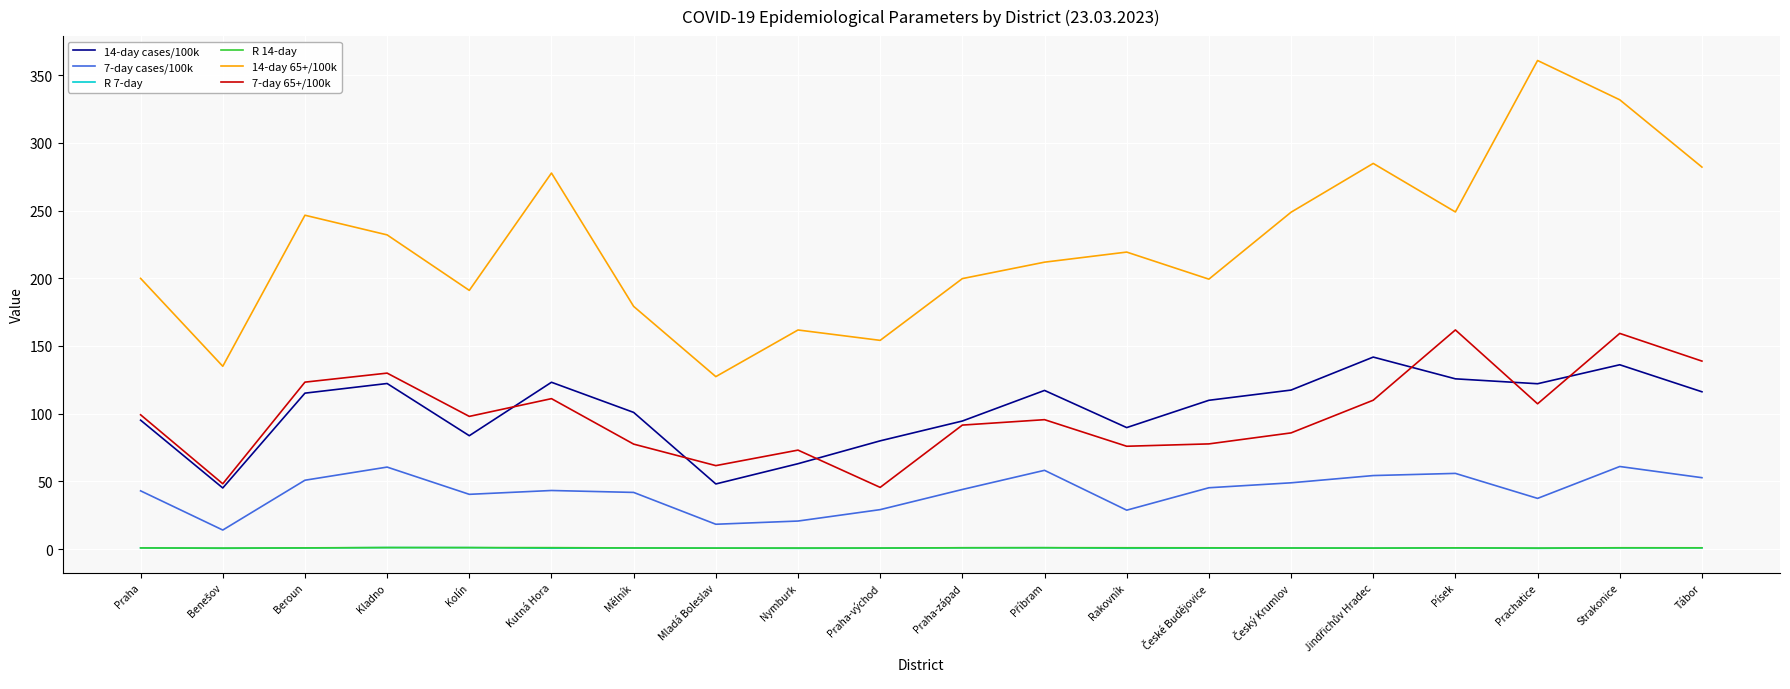

True or false: 7-day cases/100k and R 14-day cross at least once.

False